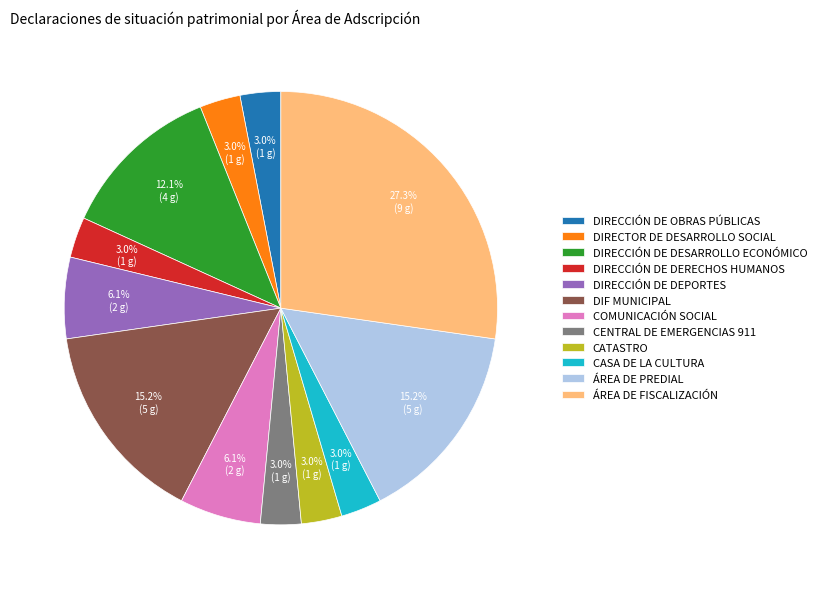

To the nearest percent, what is the combined percentage of DIF MUNICIPAL and COMUNICACIÓN SOCIAL?

21%